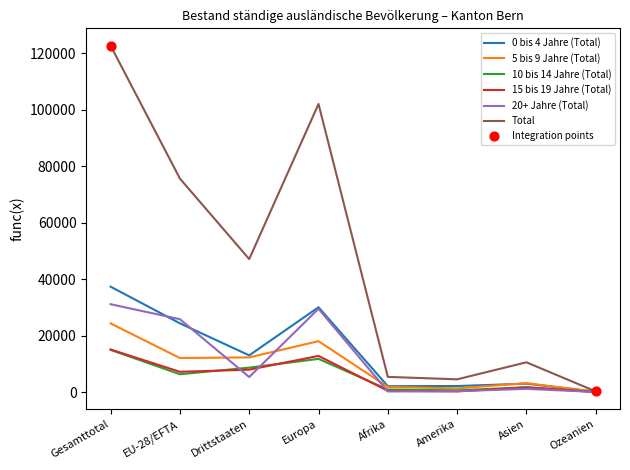

At which category is the sum across all series the highest?

Gesamttotal